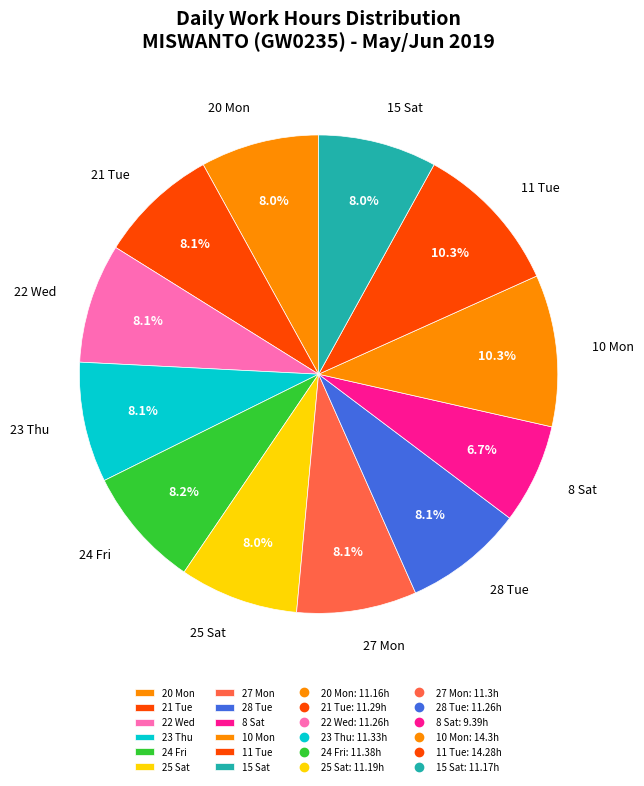

Which has a higher value, 28 Tue or 8 Sat?

28 Tue